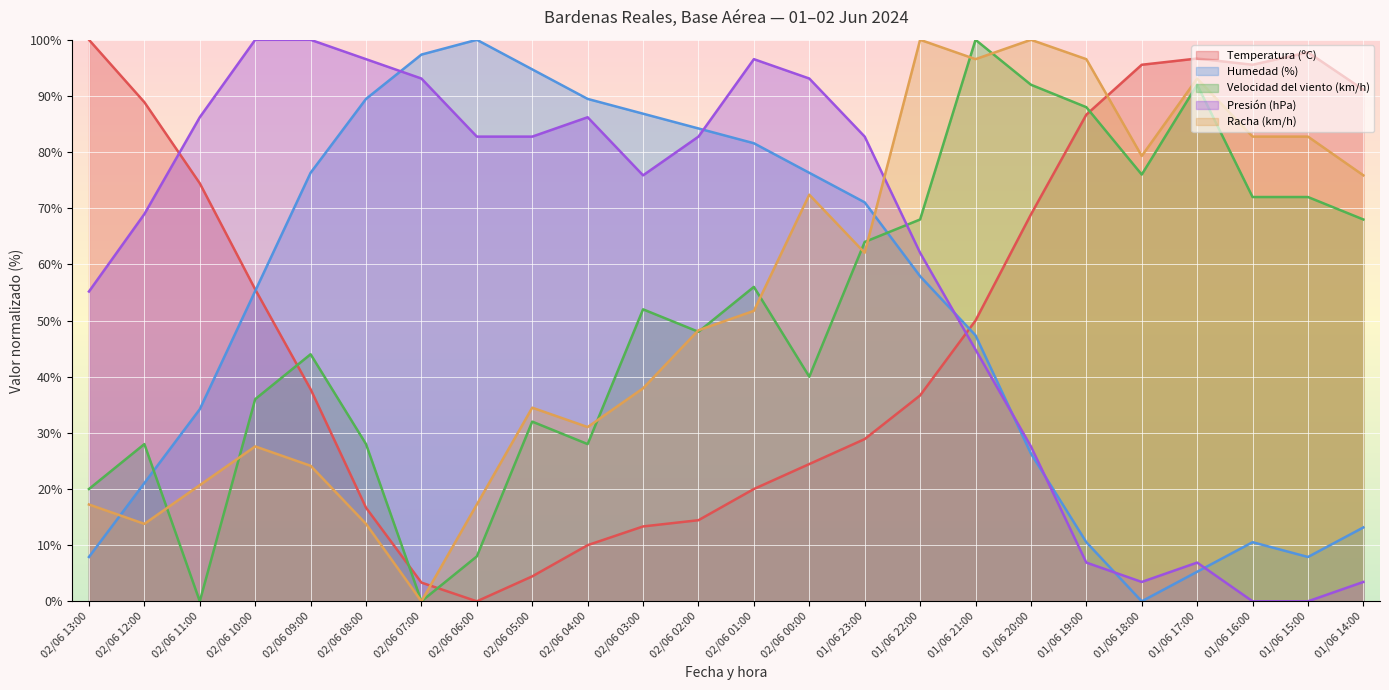

True or false: Temperatura (ºC) has a value of 74.4 at 02/06 11:00.

True